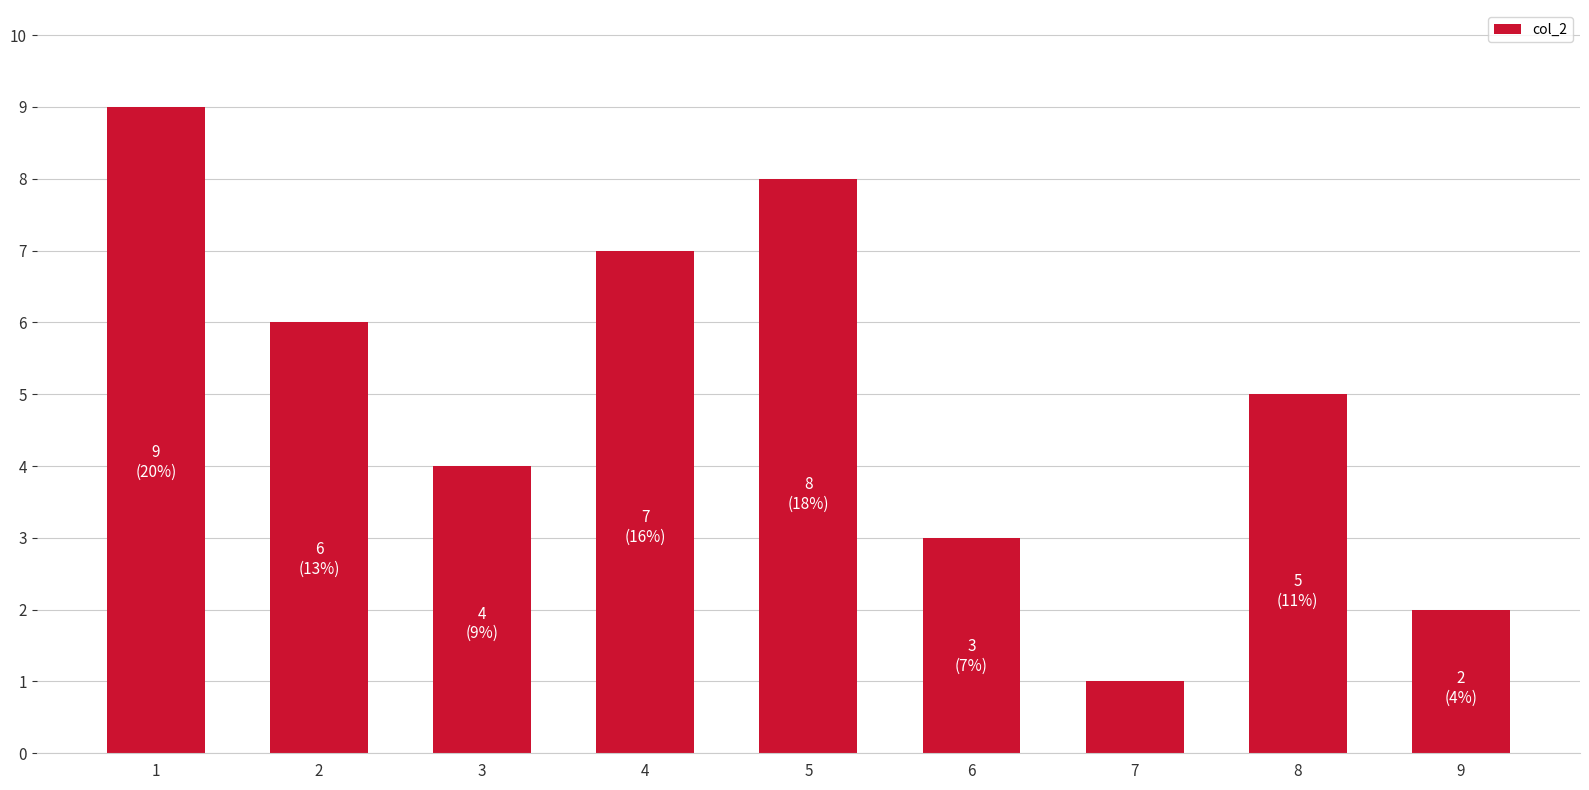

What is the difference between the maximum and minimum values?

8